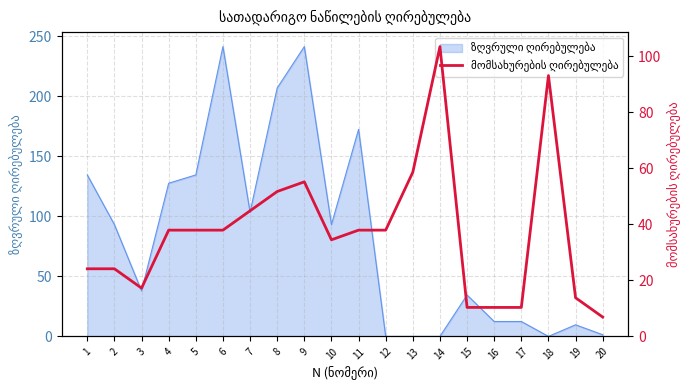

What is the ratio of the value at 6 to the value at 18?

0.4